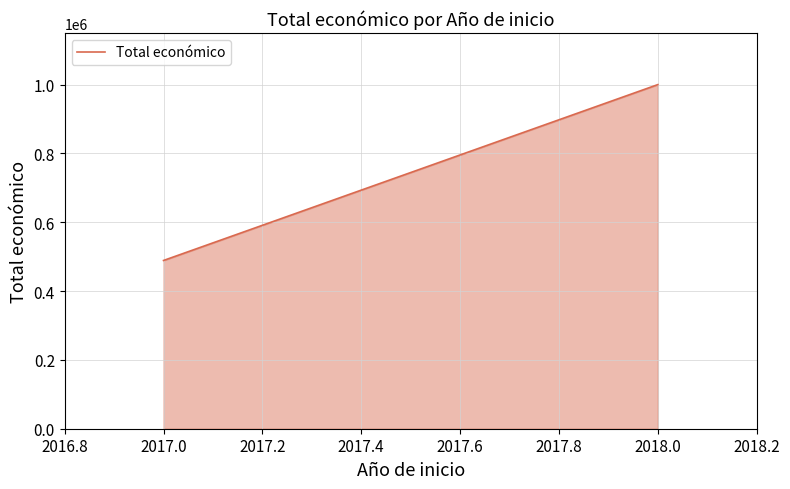

What is the sum of the values at 2017.0 and 2018.0?

1488915